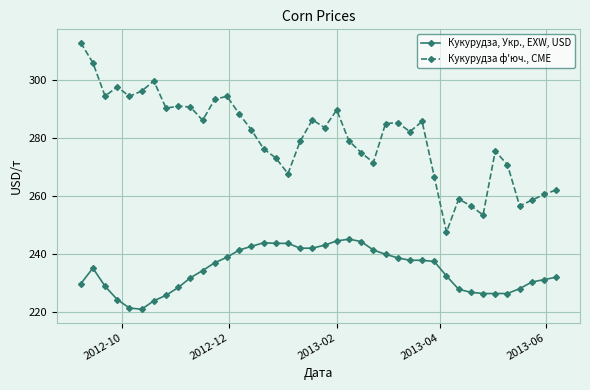

List the series in order of their peak value, lowest first.

Кукурудза, Укр., EXW, USD, Кукурудза ф'юч., CME